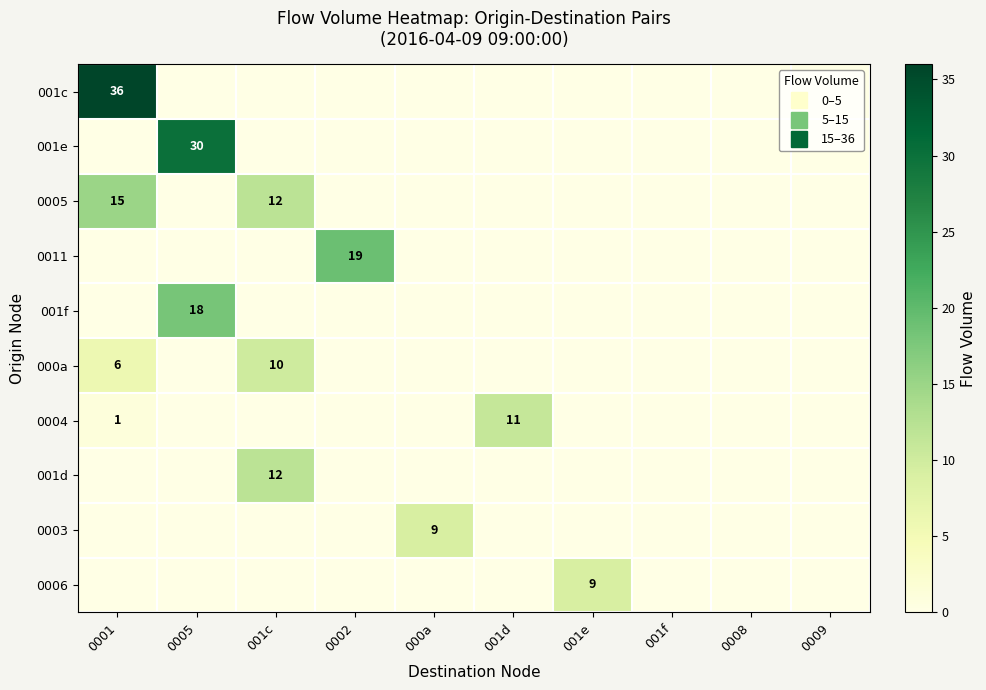

Is it true that 001d equals 0 at 0001?

True